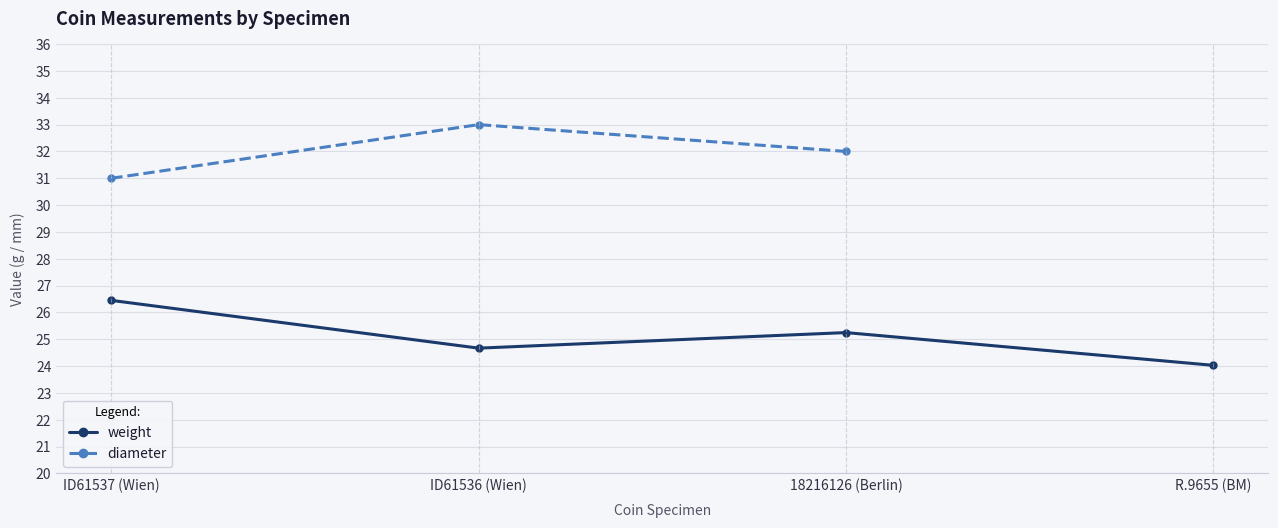

The diameter series shows 33.0 at ID61536 (Wien). True or false?

True